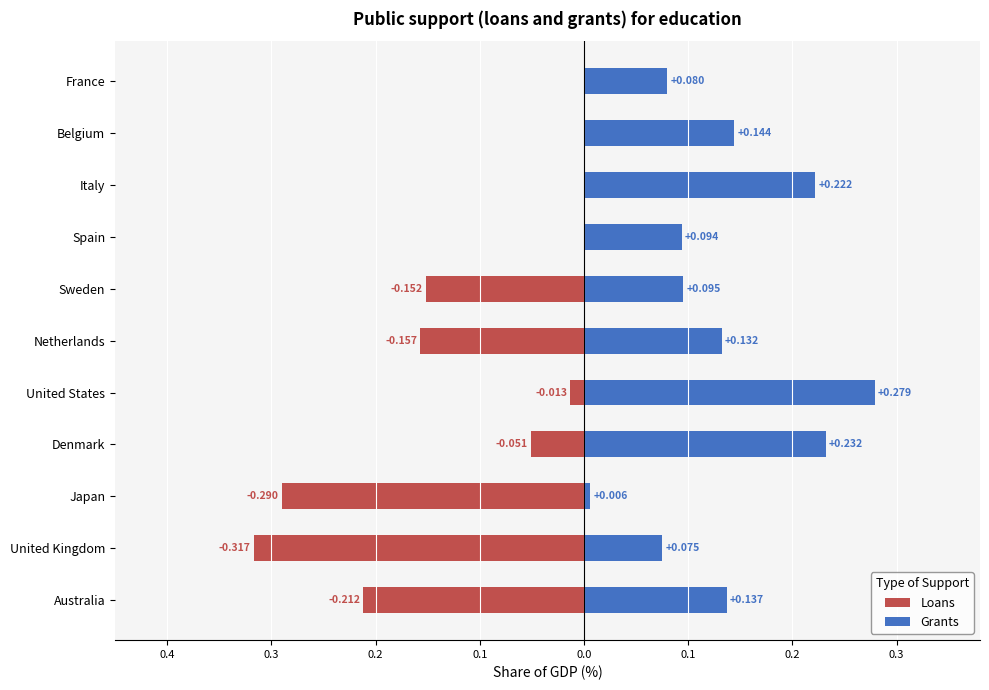

Which series has the largest total across all categories?

Grants